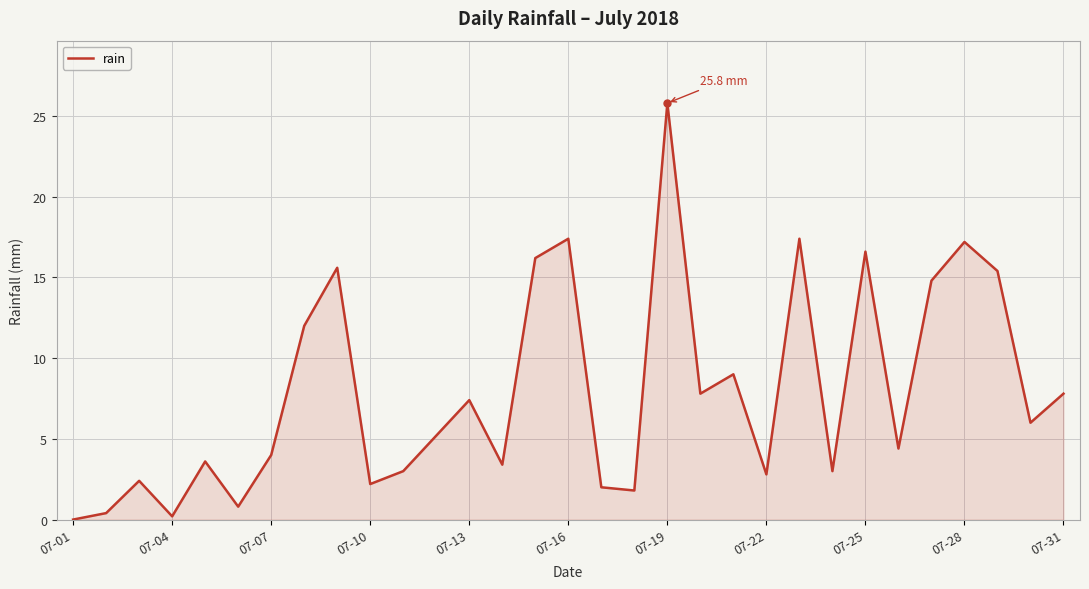

What is the maximum value shown in the chart?

25.8